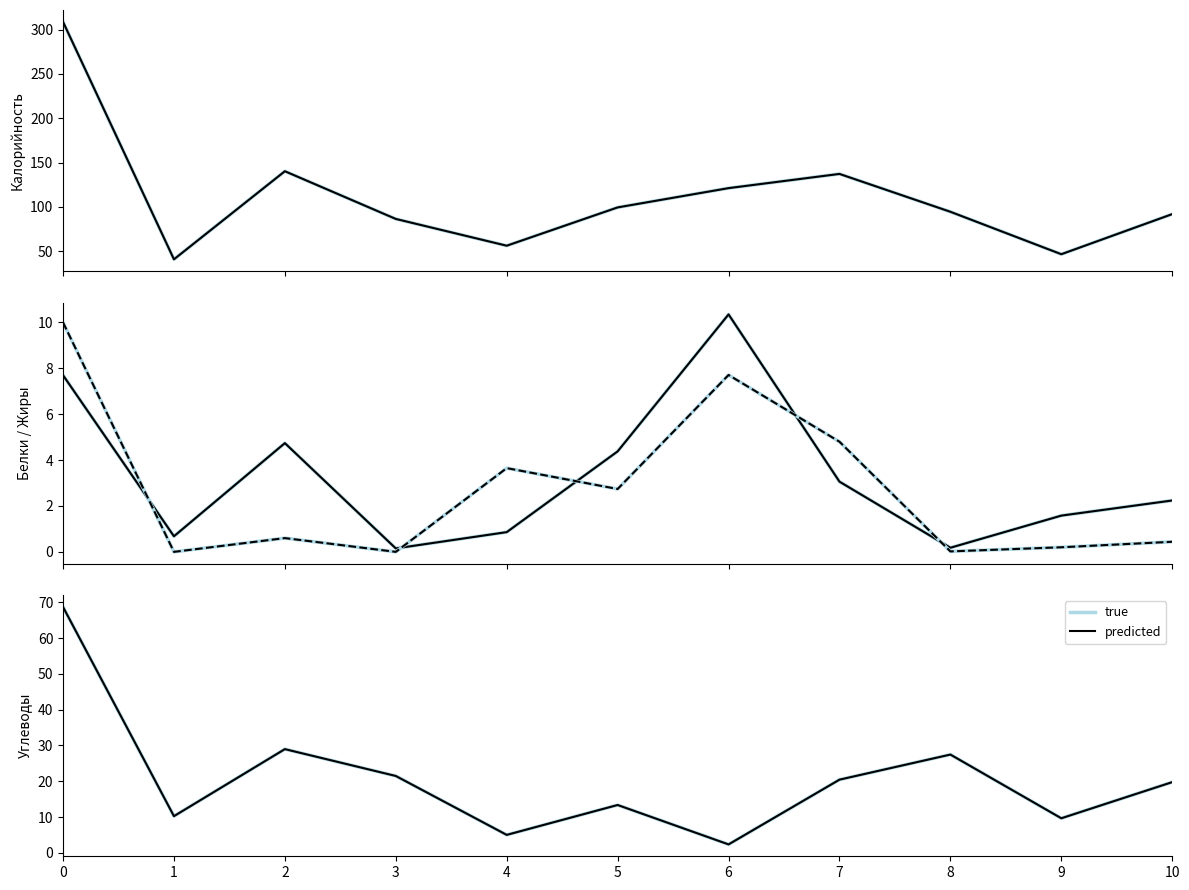

At which category does true (Жиры) reach its first local valley?

1